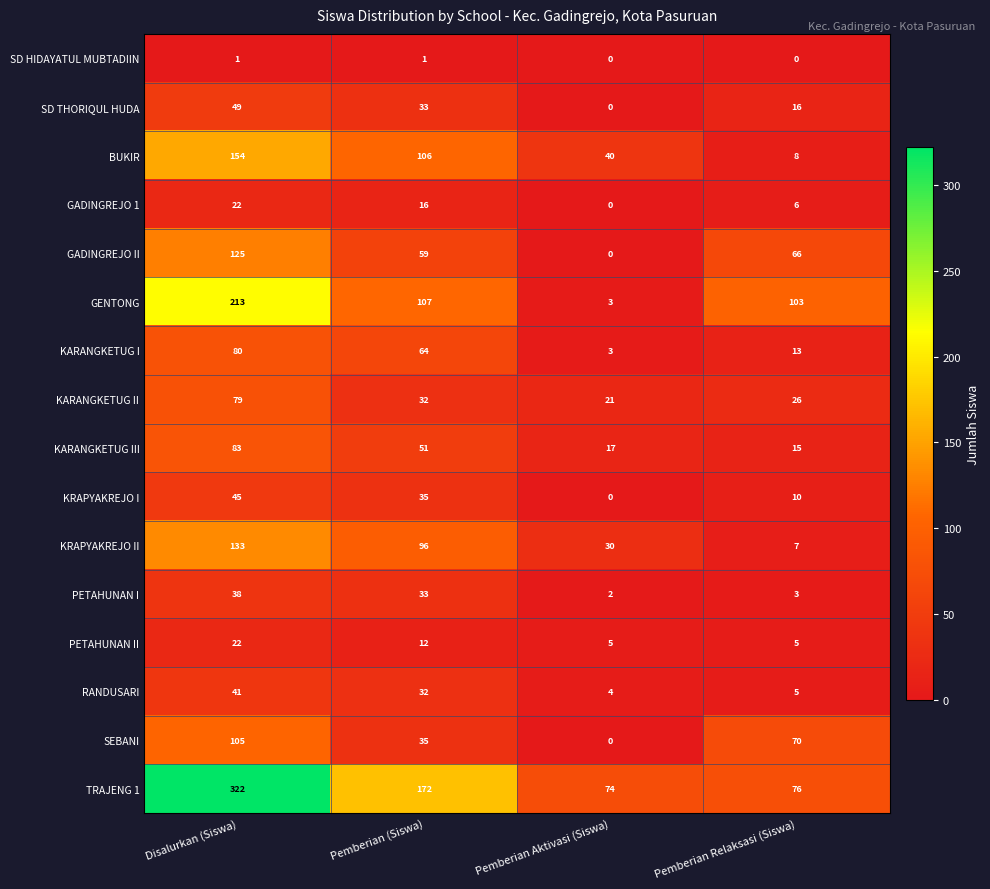

At which category is the sum across all series the highest?

Disalurkan (Siswa)